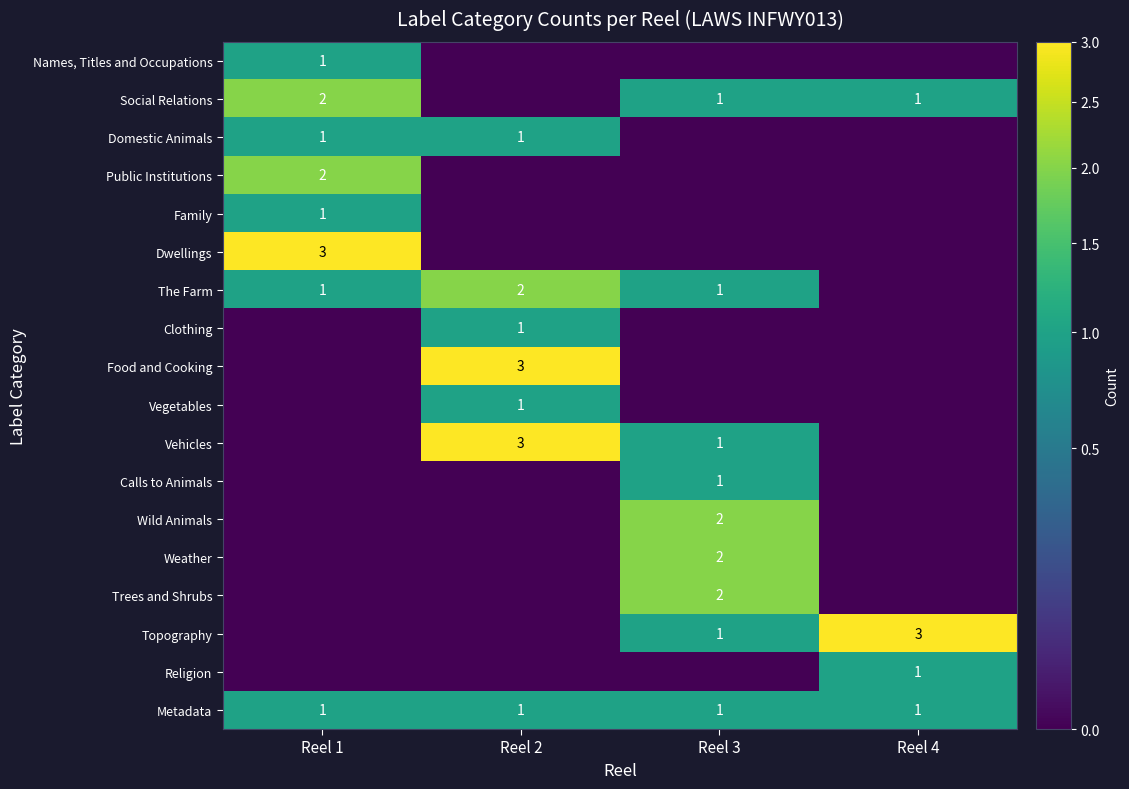

Count the number of data series in this chart.

18